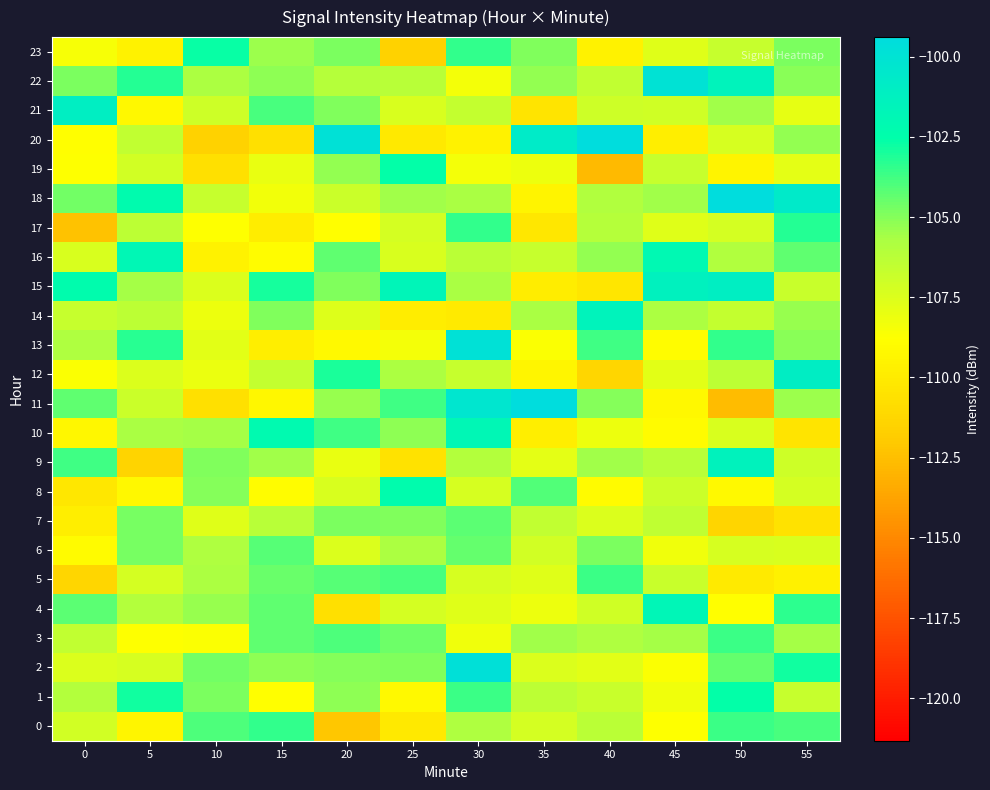

How many categories are shown in the chart?

12